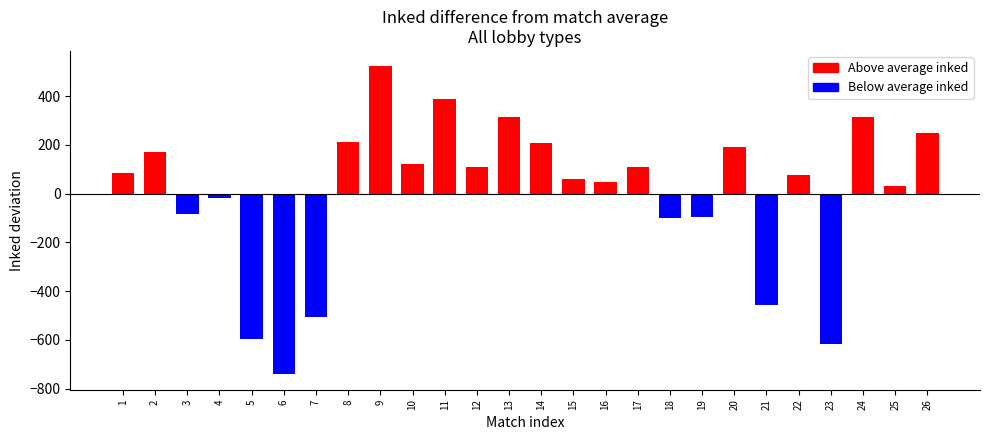

What is the maximum value shown in the chart?

522.8